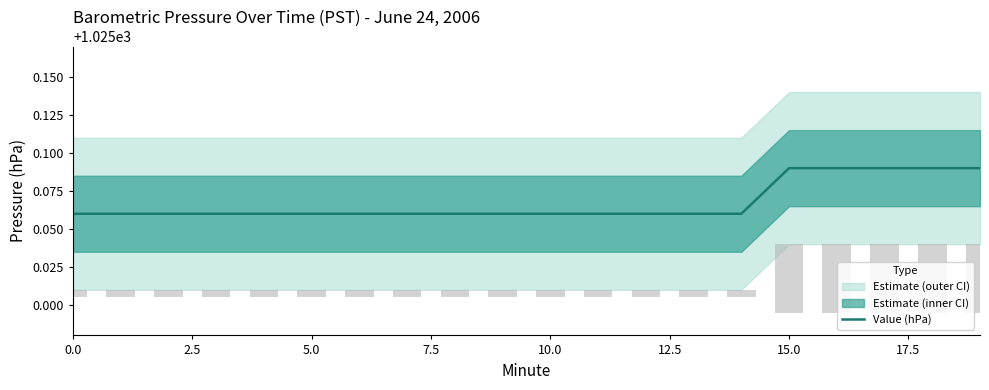

How many bars are there in total?

20